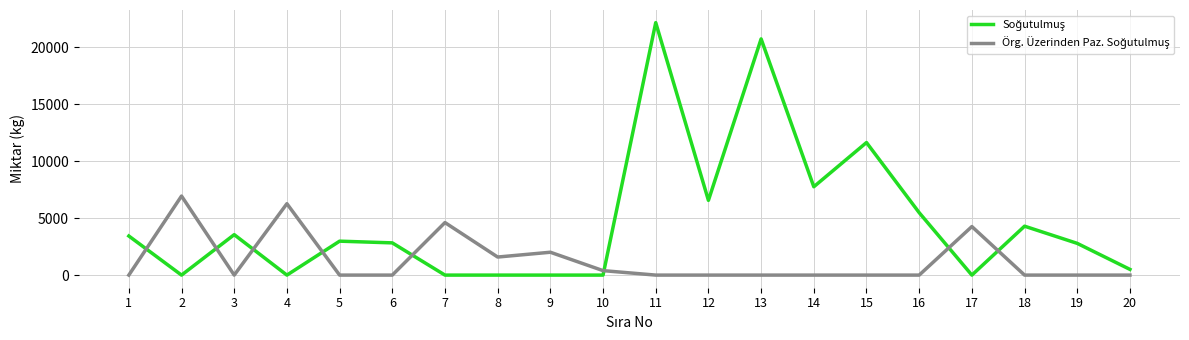

Where is the first local maximum for Örg. Üzerinden Paz. Soğutulmuş?

2